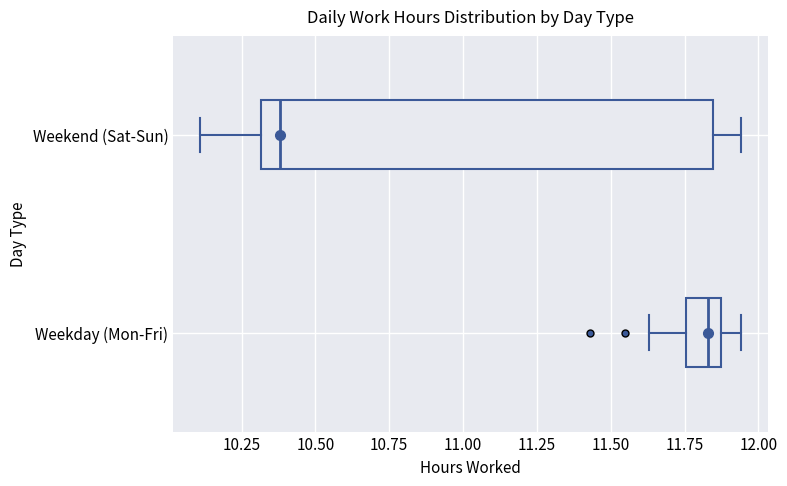

Reading bottom to top, read every box against the x-axis: the position of its median line, the range the box covers, and the ends of its whiskers. The values are not printed on the chart, so give them approximately, as read against the axis.

Weekday (Mon-Fri): median 11.85, box 11.75 to 11.90, whiskers 11.65 to 11.95
Weekend (Sat-Sun): median 10.40, box 10.30 to 11.85, whiskers 10.10 to 11.95